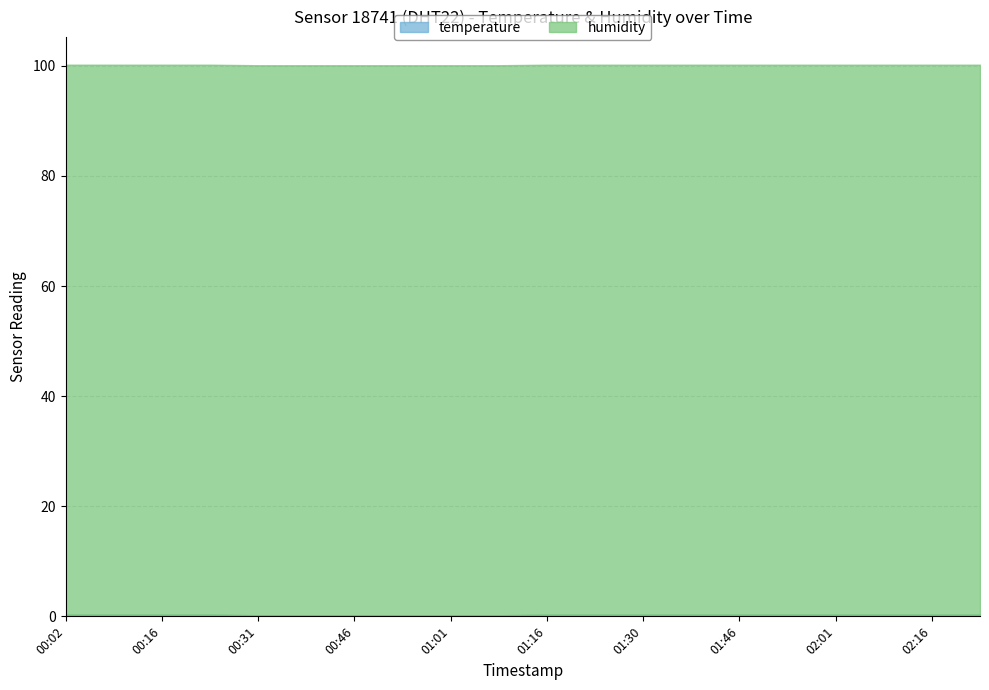

The temperature series shows 0.2 at 02:16. True or false?

False